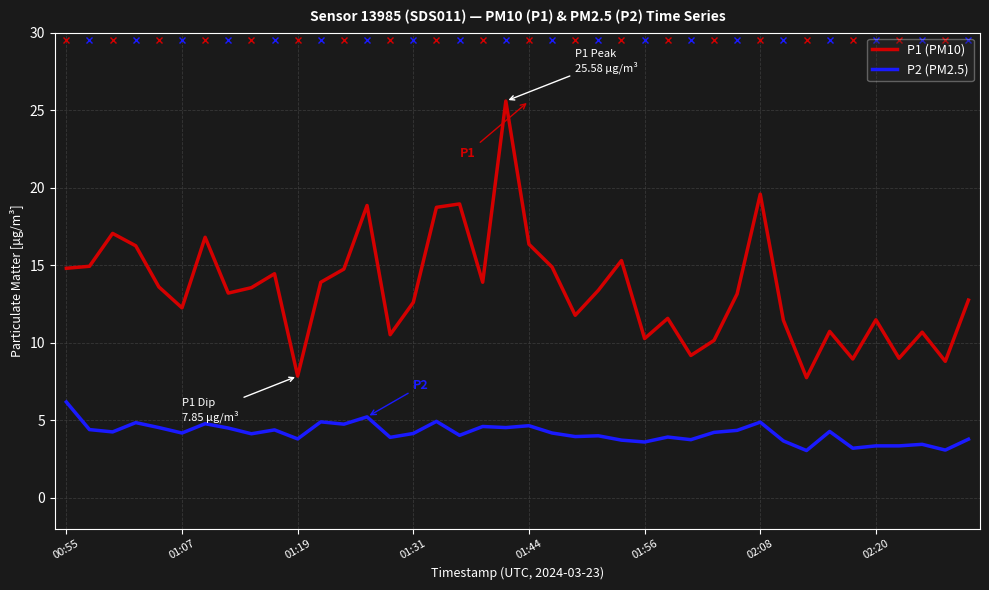

Which series has the largest total across all categories?

P1 (PM10)